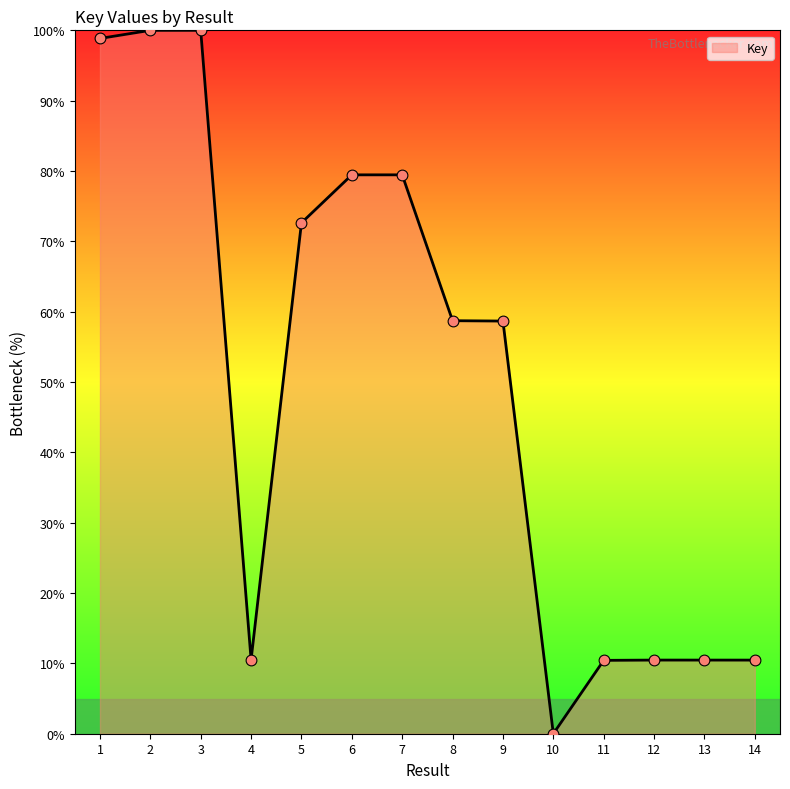

What is the change in value from 7 to 8?

-20.7